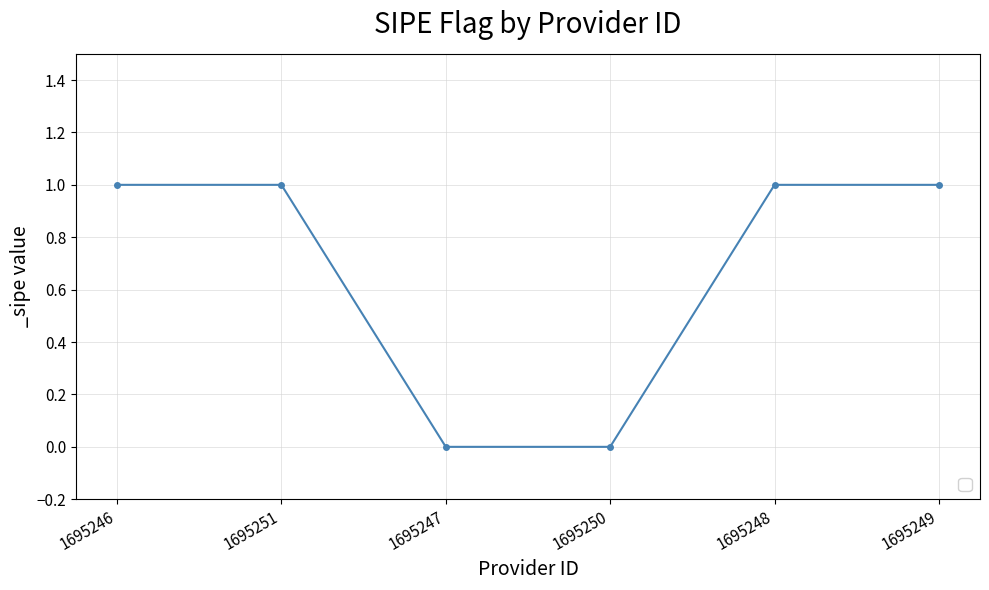

What position from the right is 1695247?

4